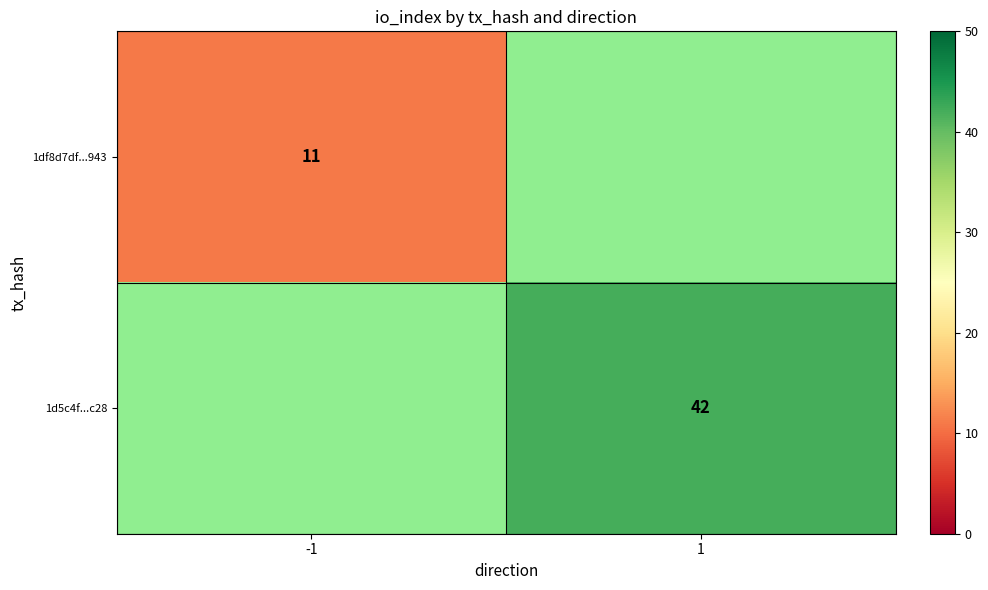

The value of 1d5c4f...c28 at 1 is 27. True or false?

False